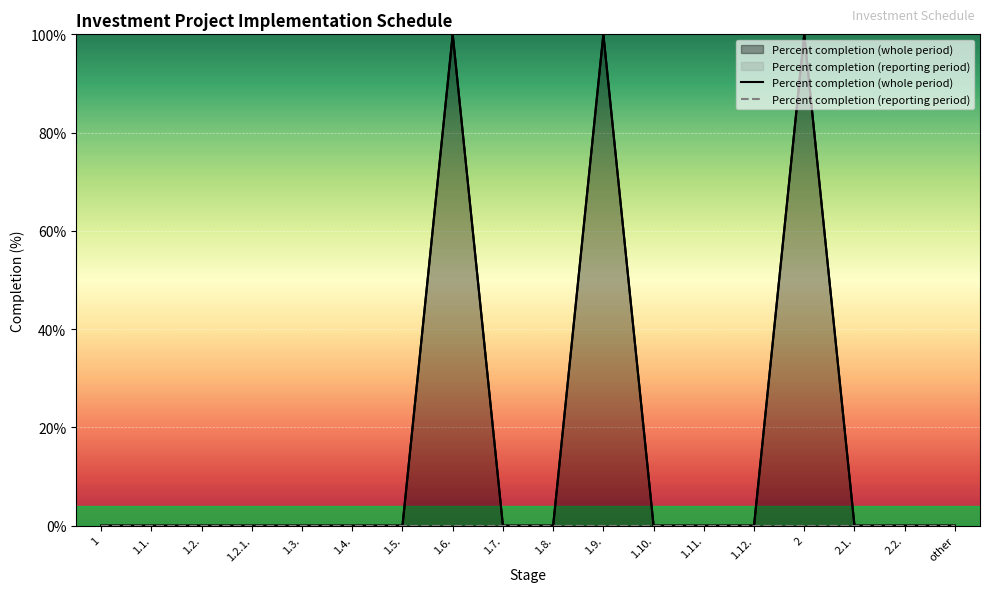

Between 1.2.1. and 2, which series saw the biggest shift?

Percent completion (whole period)